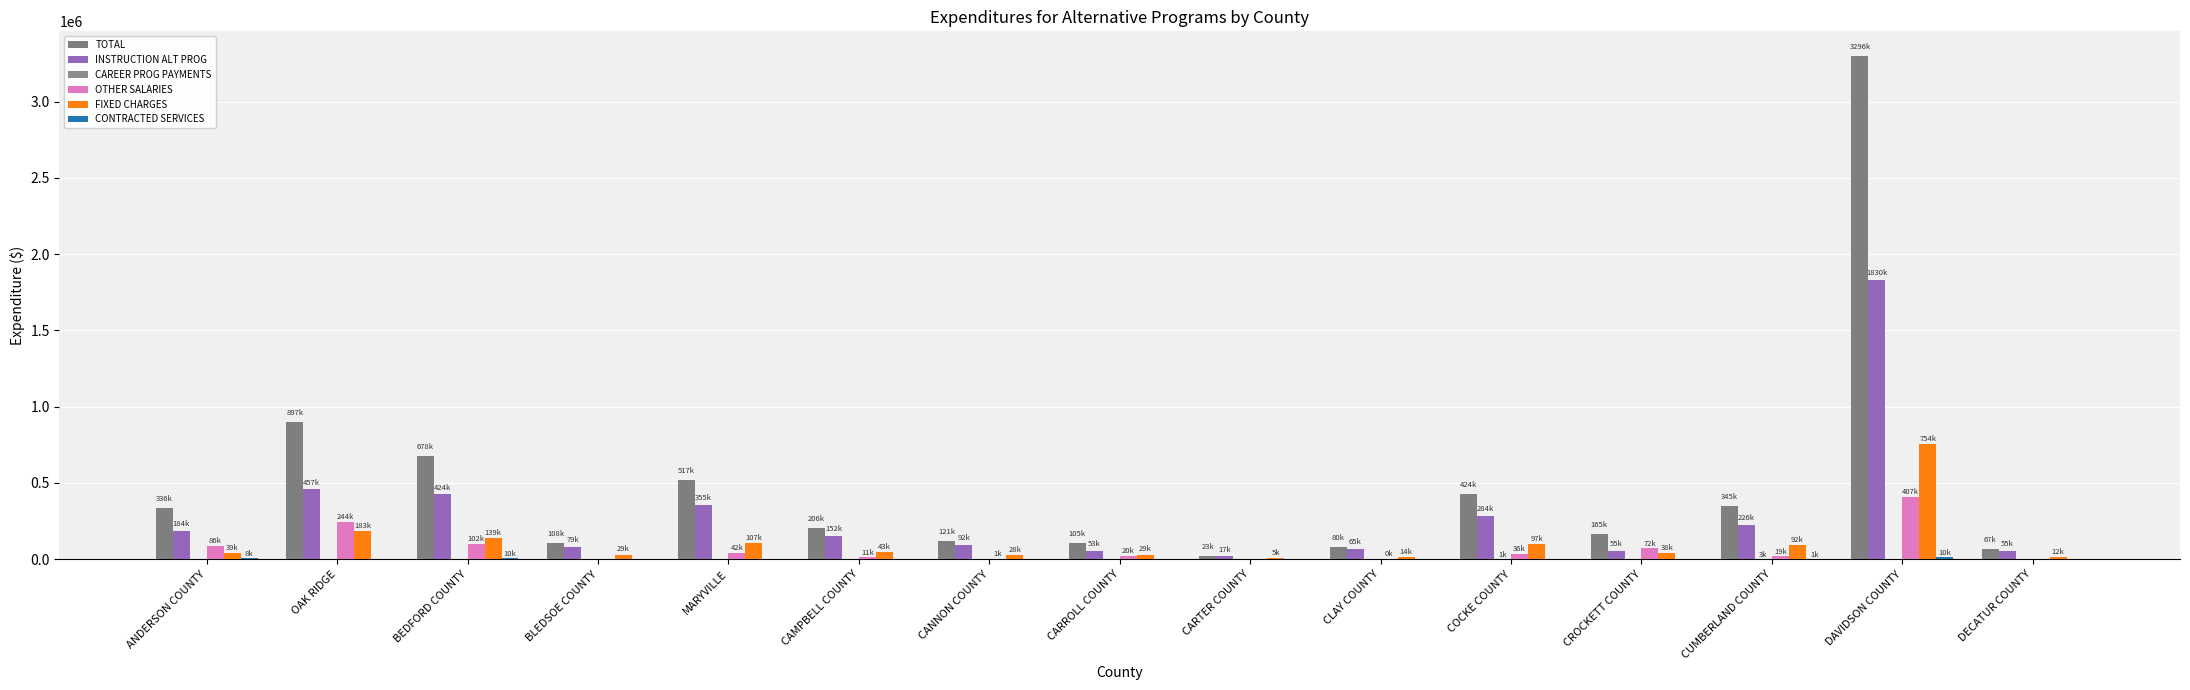

At which category is the sum across all series the highest?

DAVIDSON COUNTY